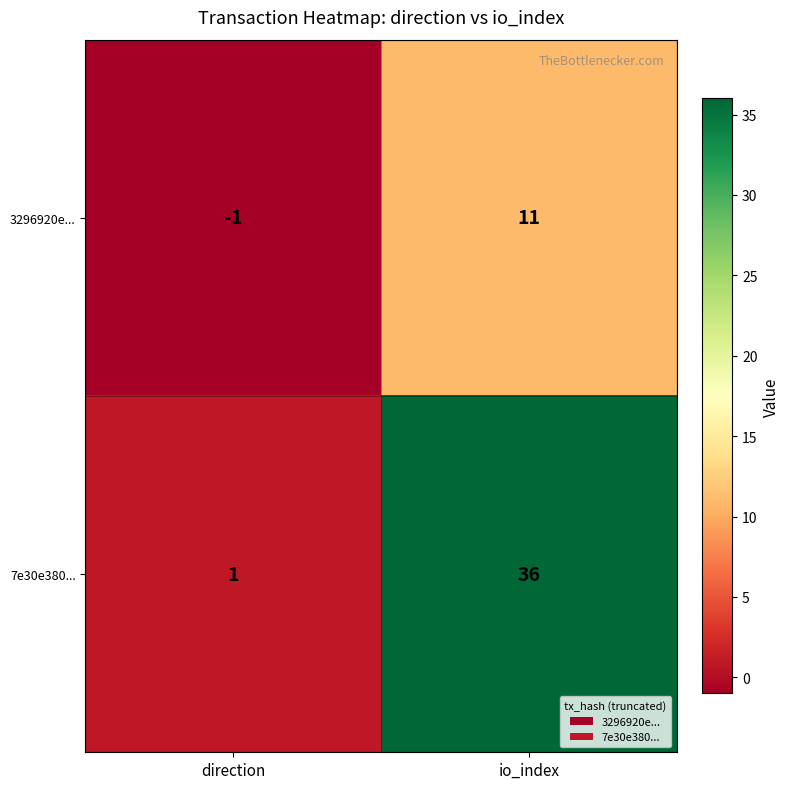

At which category is the sum across all series the highest?

io_index